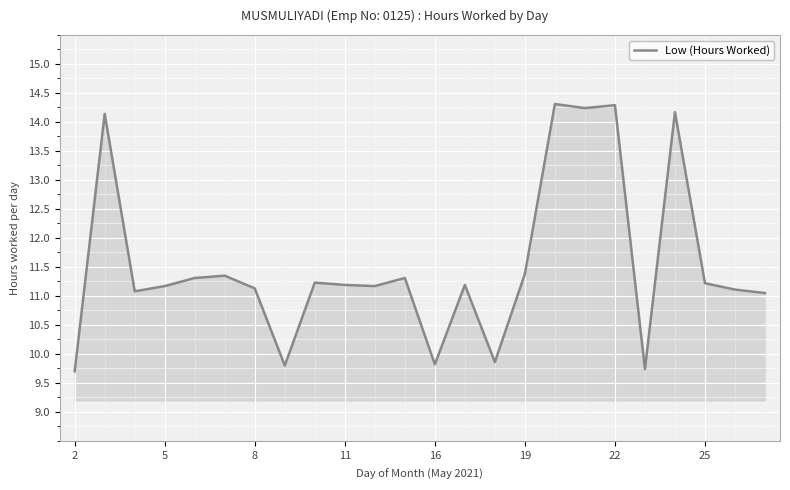

The value of Low (Hours Worked) at 8 is 3.0. True or false?

False